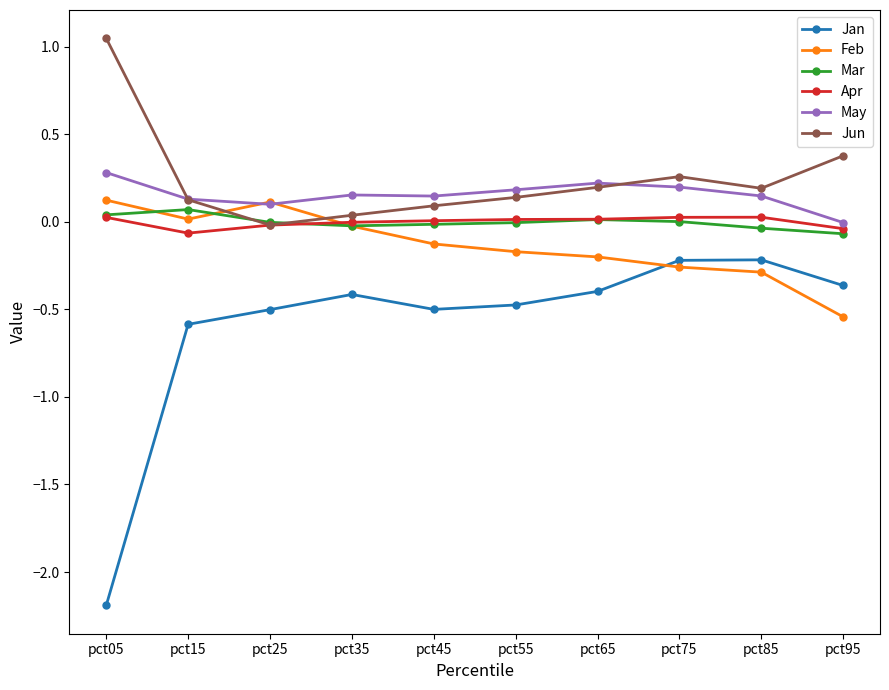

True or false: Apr and Jan cross at least once.

False